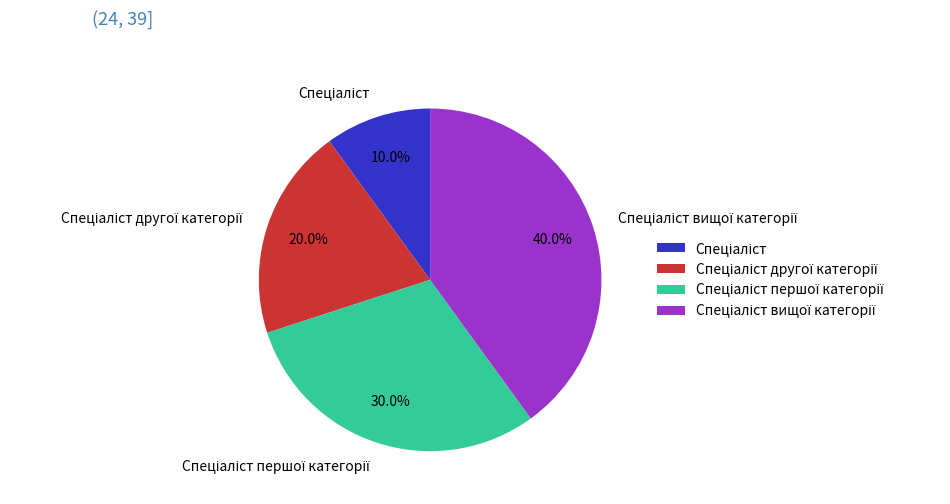

Is there any slice that represents more than half of the pie?

No